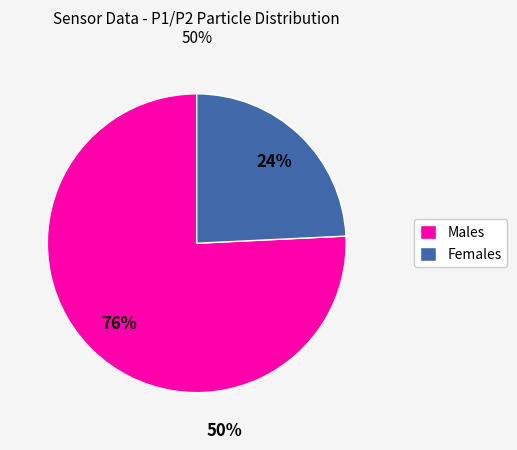

Rank the categories by value from highest to lowest.

Males, Females